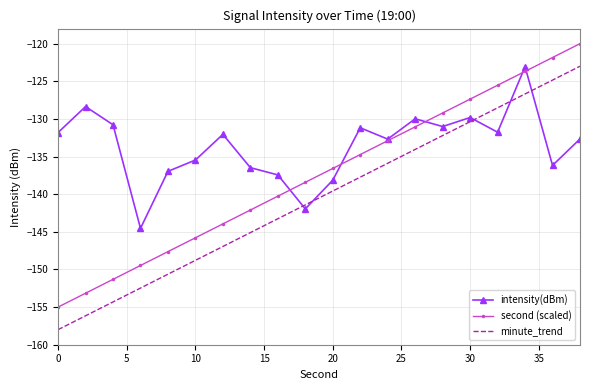

List the series in order of their overall mean, highest first.

intensity(dBm), second (scaled), minute_trend